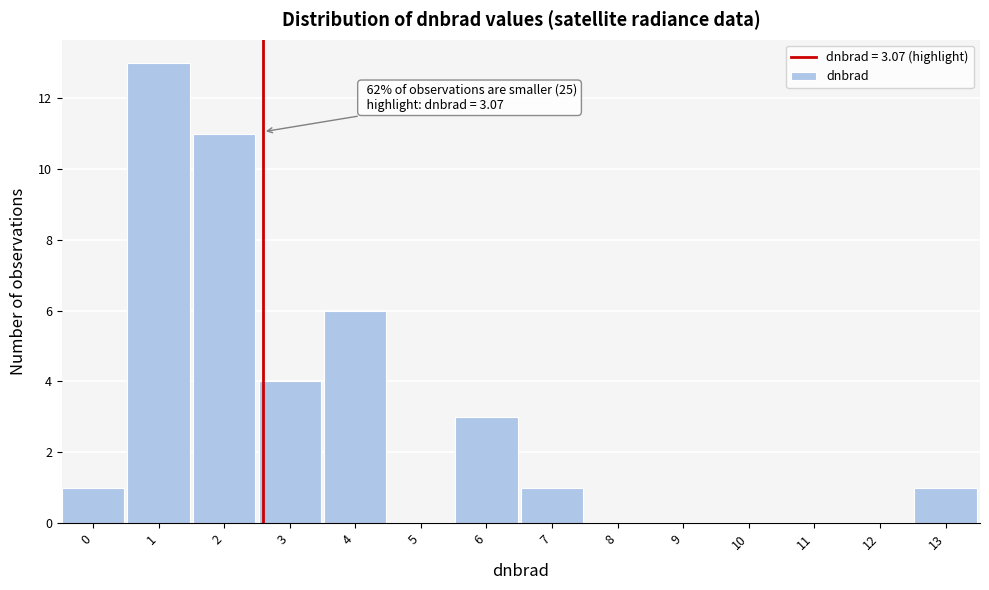

Reading left to right, list all the values displayed in this chart.

0=1	1=13	2=11	3=4	4=6	5=0	6=3	7=1	8=0	9=0	10=0	11=0	12=0	13=1